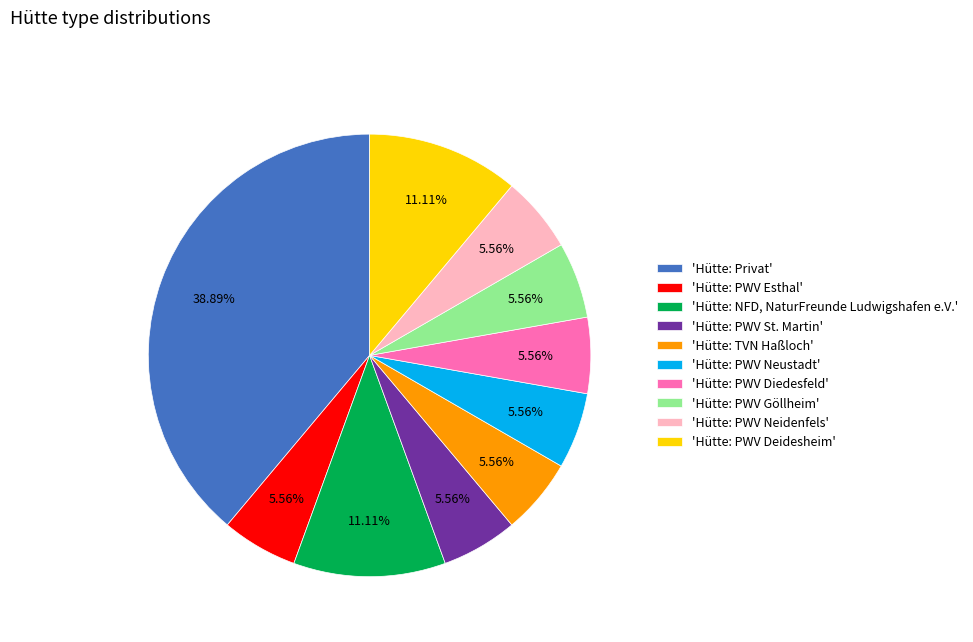

Is the sum of 'Hütte: PWV Neidenfels' and 'Hütte: NFD, NaturFreunde Ludwigshafen e.V.' greater than half?

No